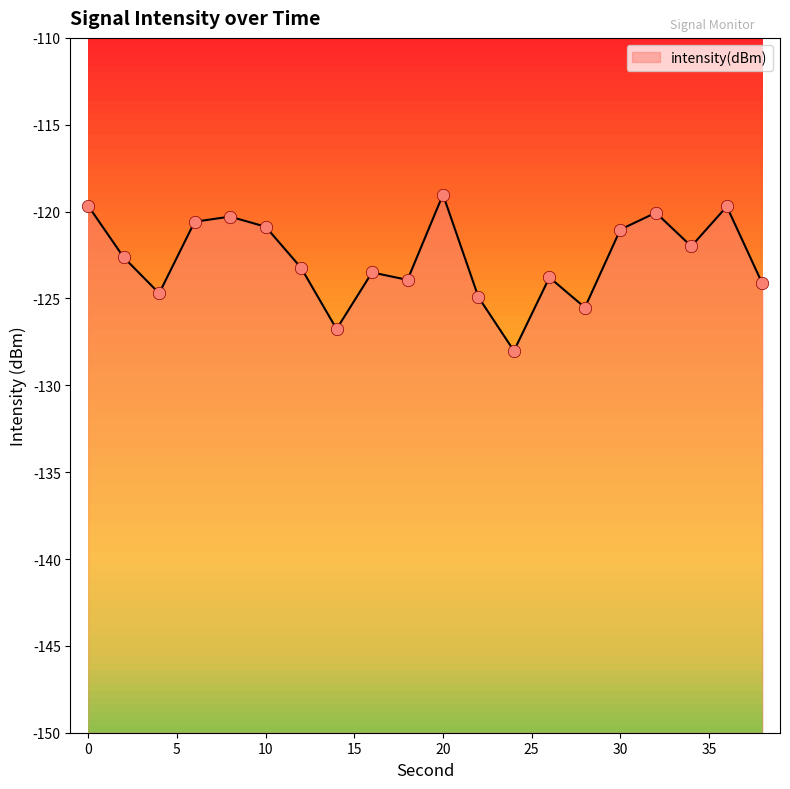

Between 28 and 8, which is larger?

8